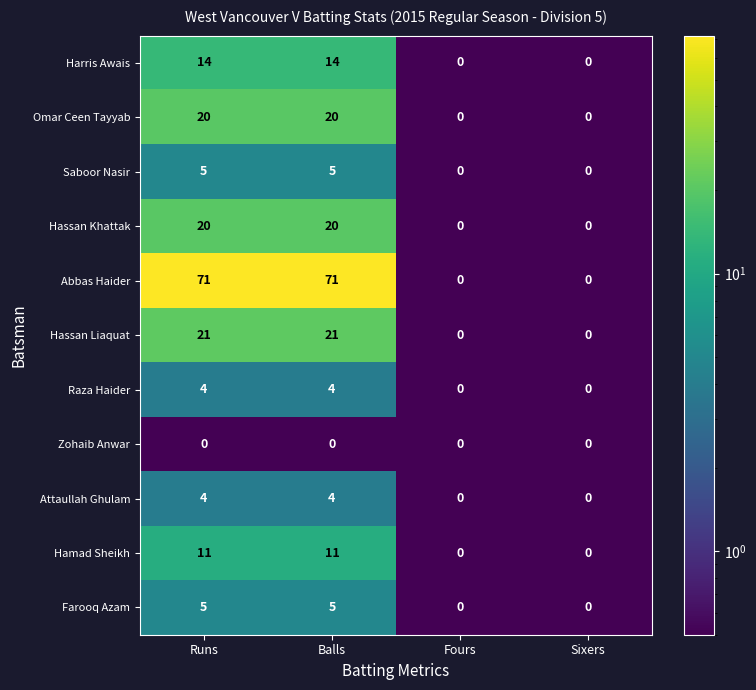

Which series has the largest total across all categories?

Abbas Haider